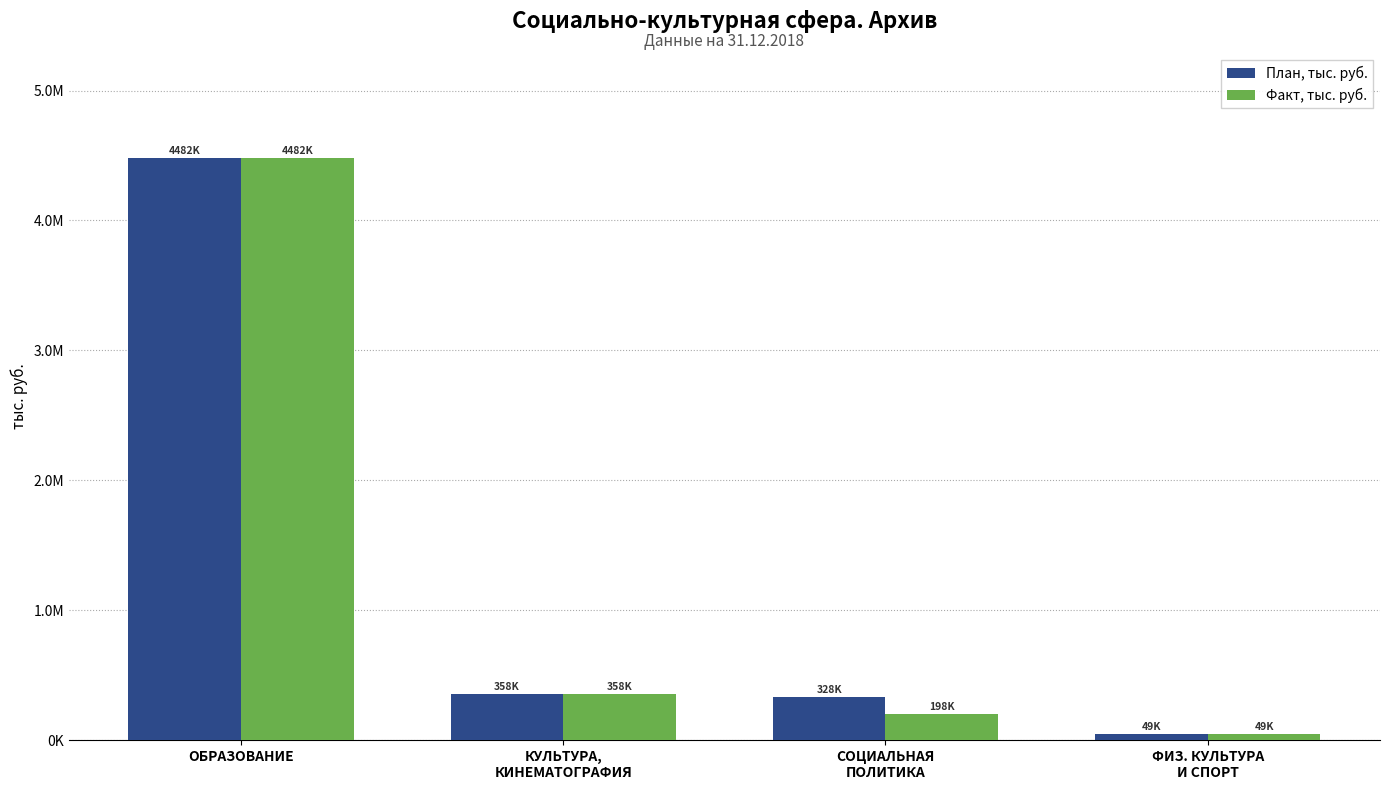

What is the label of the 4th bar from the right?

ОБРАЗОВАНИЕ